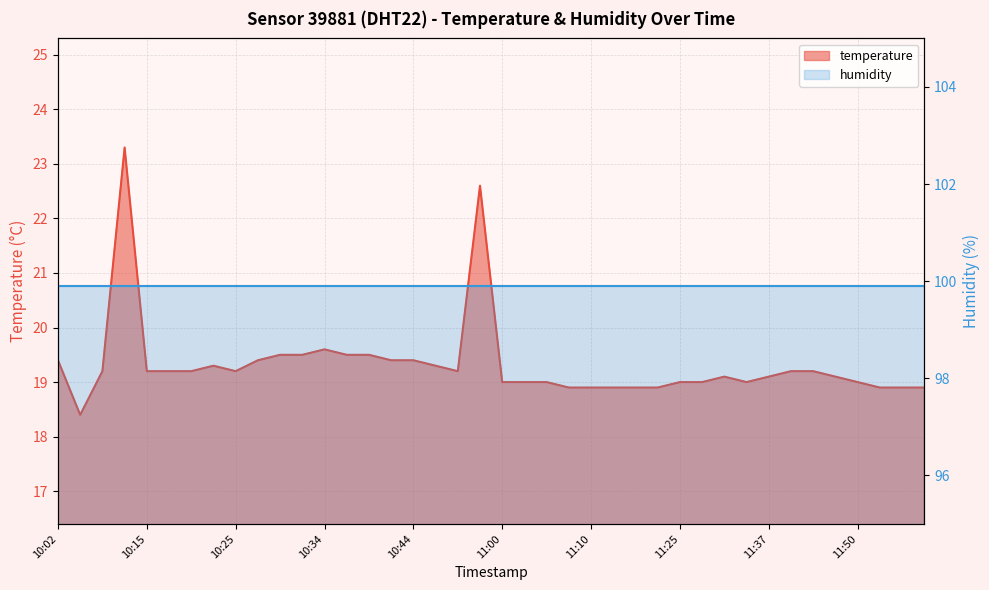

Approximately how many times larger is the value at 10:10 compared to 11:32?

1.0